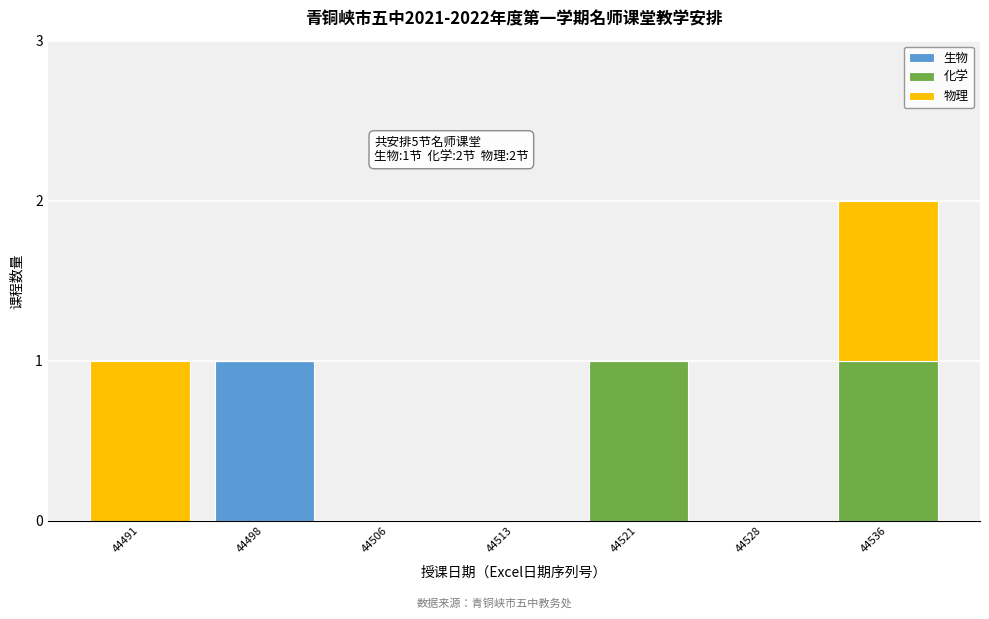

Is it true that 生物 equals 0 at 44528?

True